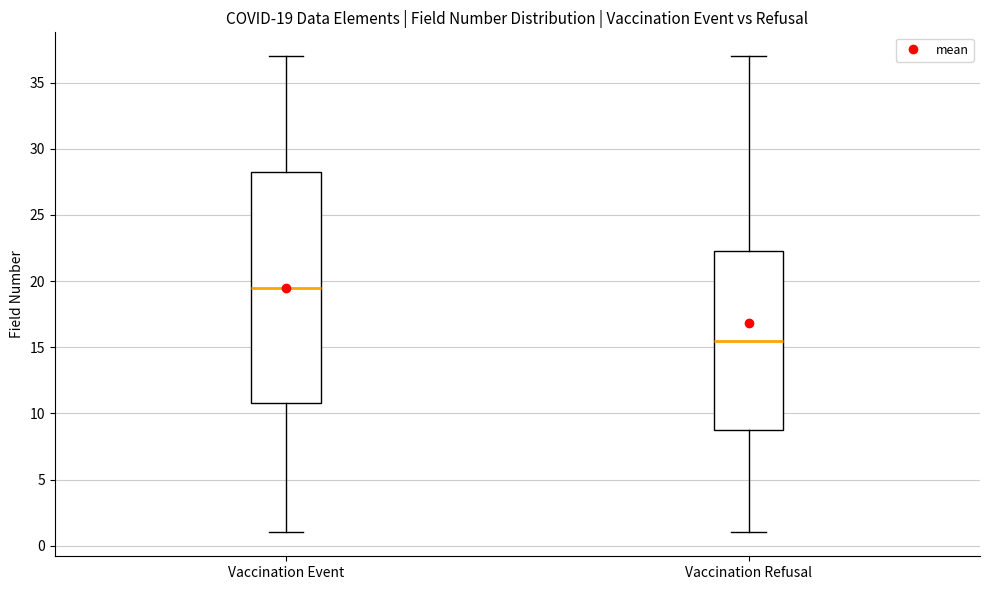

Comparing the boxes themselves (not the whiskers), which one is the tallest?

Vaccination Event